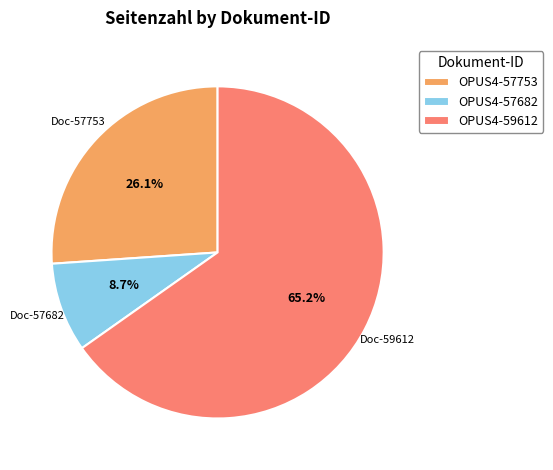

Count the number of slices in the pie.

3